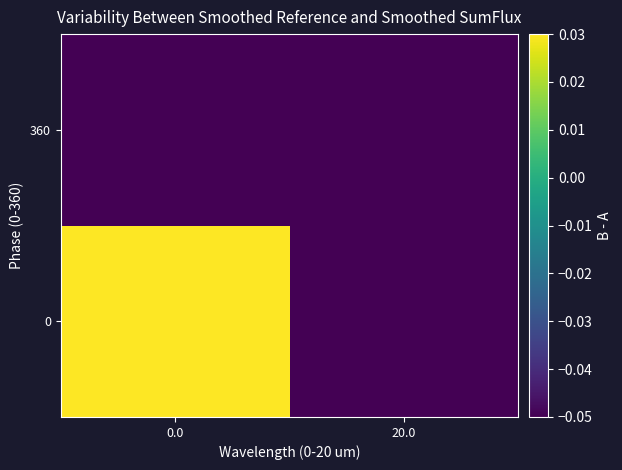

Reading left to right, transcribe all the data shown in this chart.

0: 0.0=0.0	20.0=-0.1
360: 0.0=-0.1	20.0=-0.1